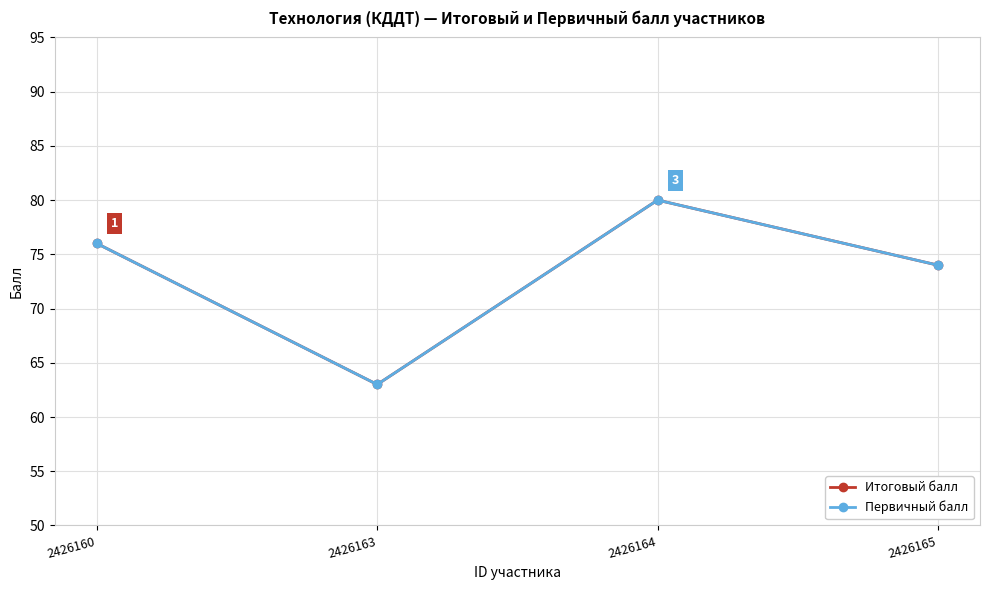

Does the chart have visible grid lines?

Yes